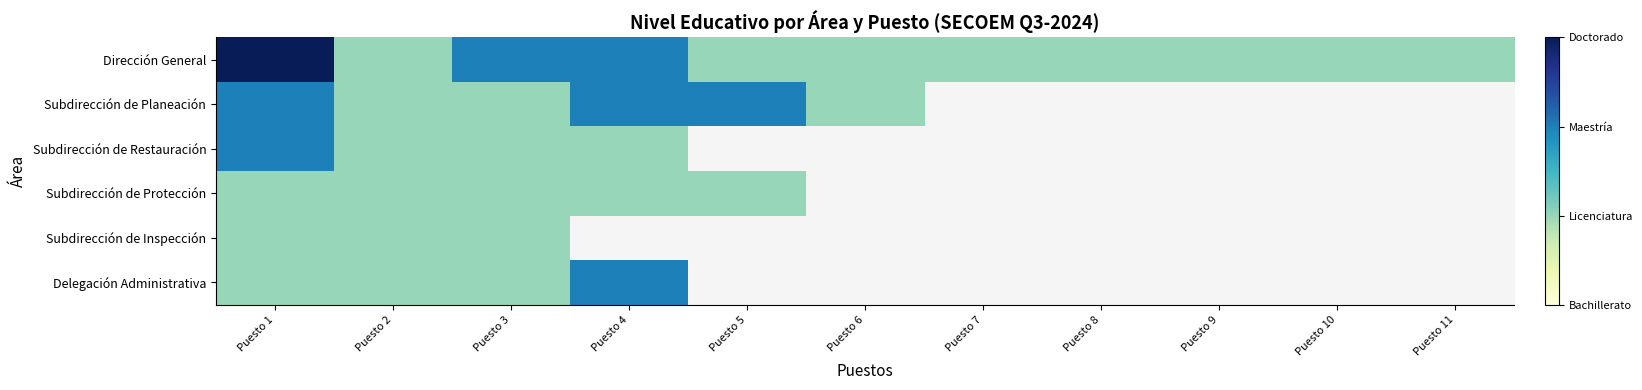

How many positive values does the Subdirección de Restauración series have?

4